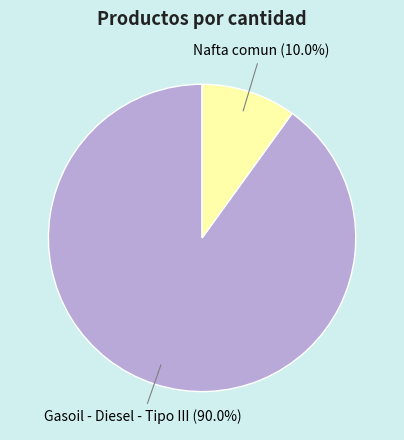

Rank the categories by value from lowest to highest.

Nafta comun, Gasoil - Diesel - Tipo III